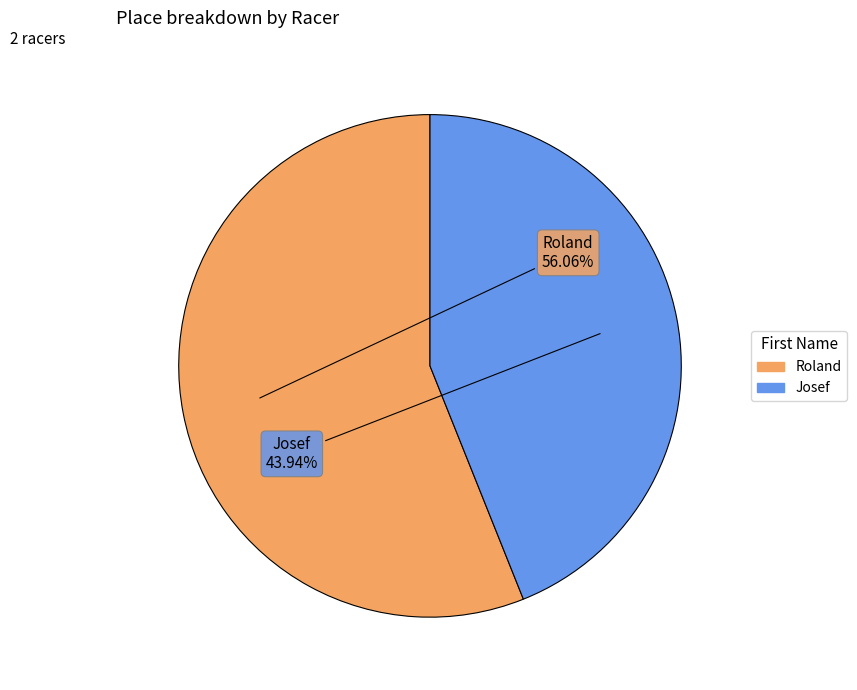

How many segments does this pie chart have?

2